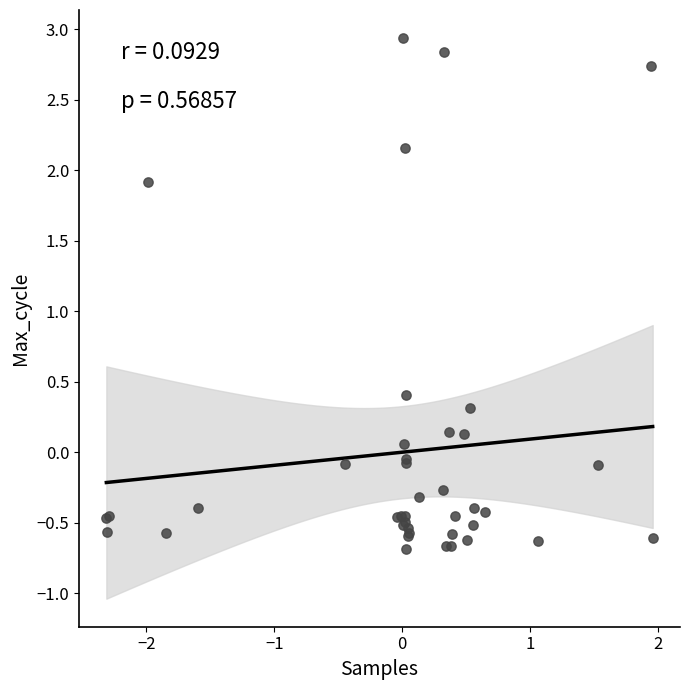

What Y value in the scatter plot is closest to 1?

0.4